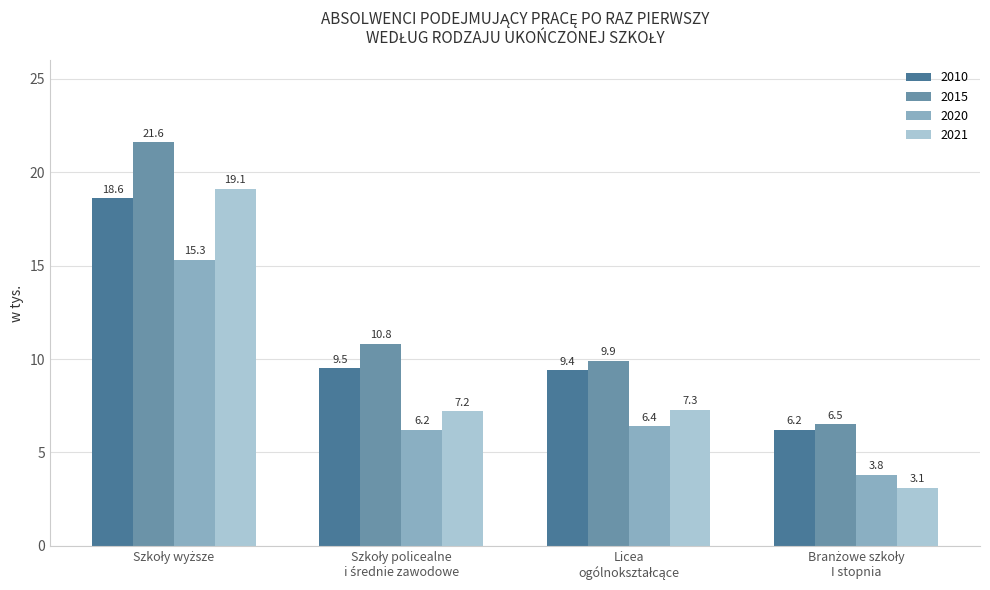

What is the highest value of the 2020 series?

15.3